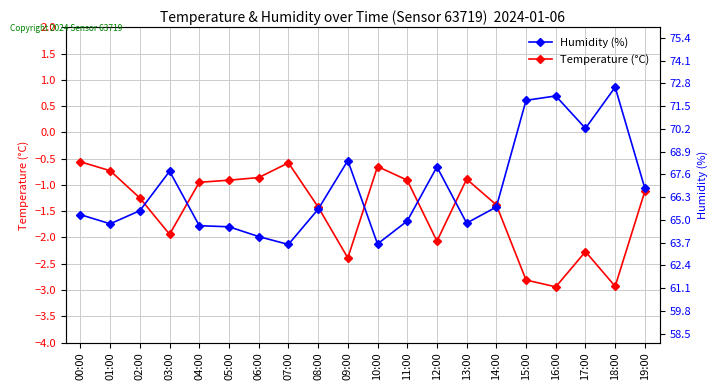

Between 10:00 and 12:00, which series saw the biggest shift?

Humidity (%)